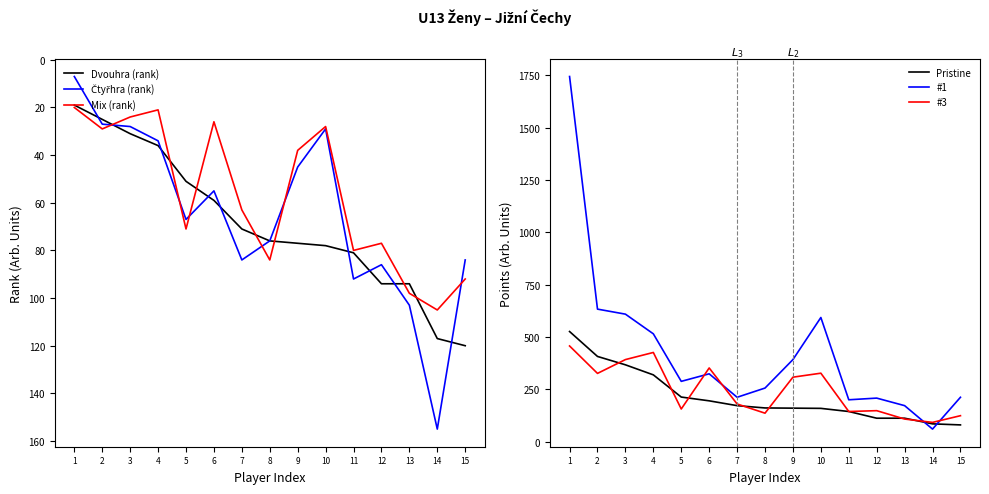

True or false: Pristine has more than 0 points higher than both neighbors.

False